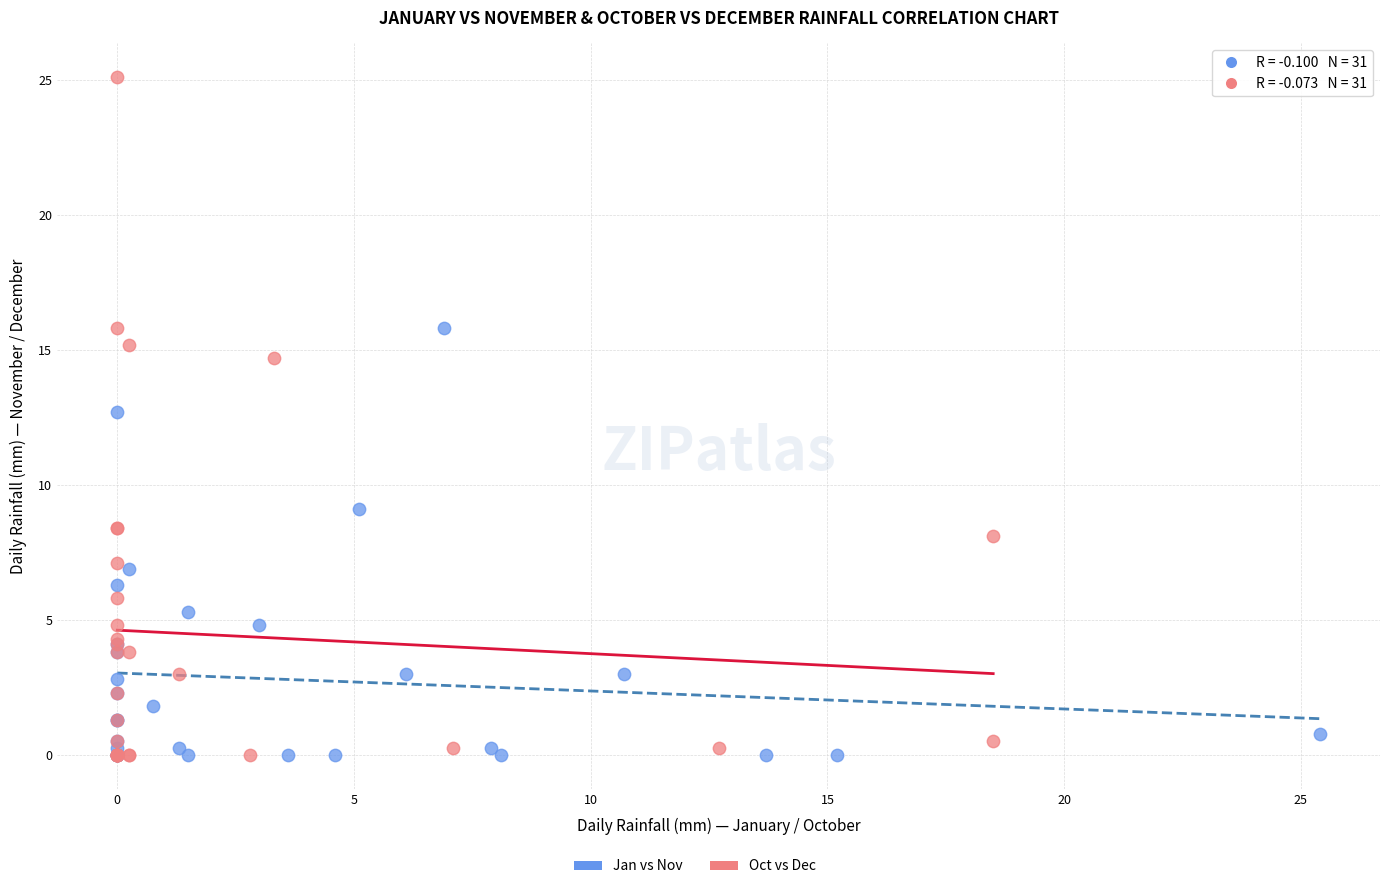

Which series reaches the maximum Y coordinate?

Oct vs Dec